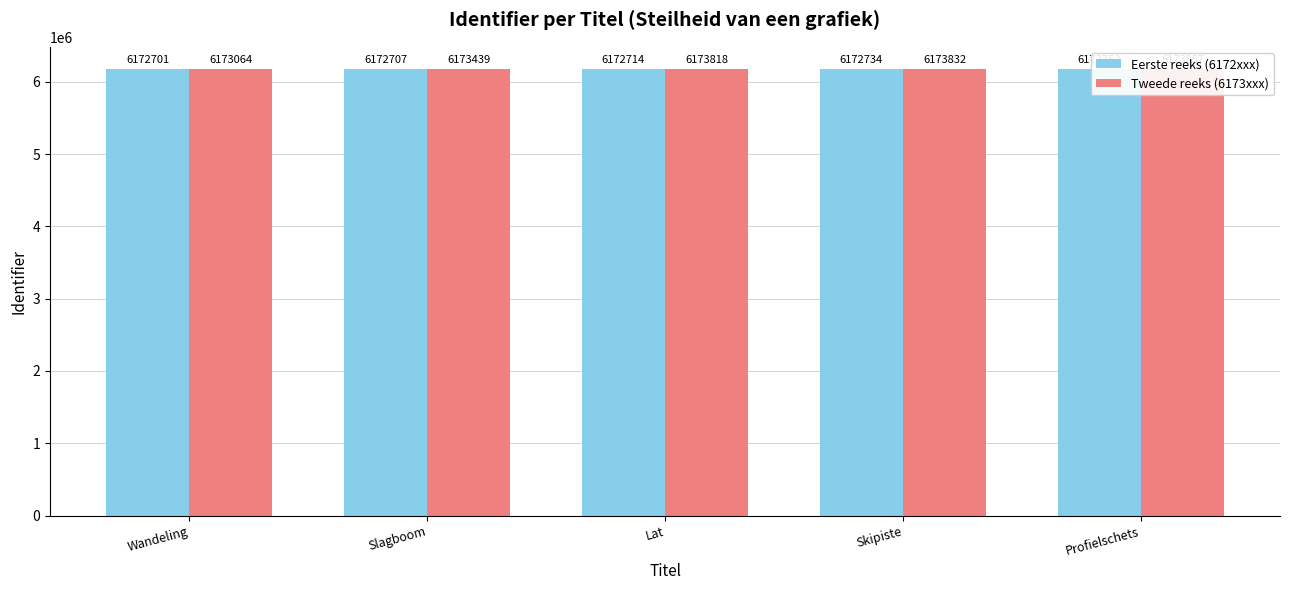

Does the chart contain stacked bars?

No